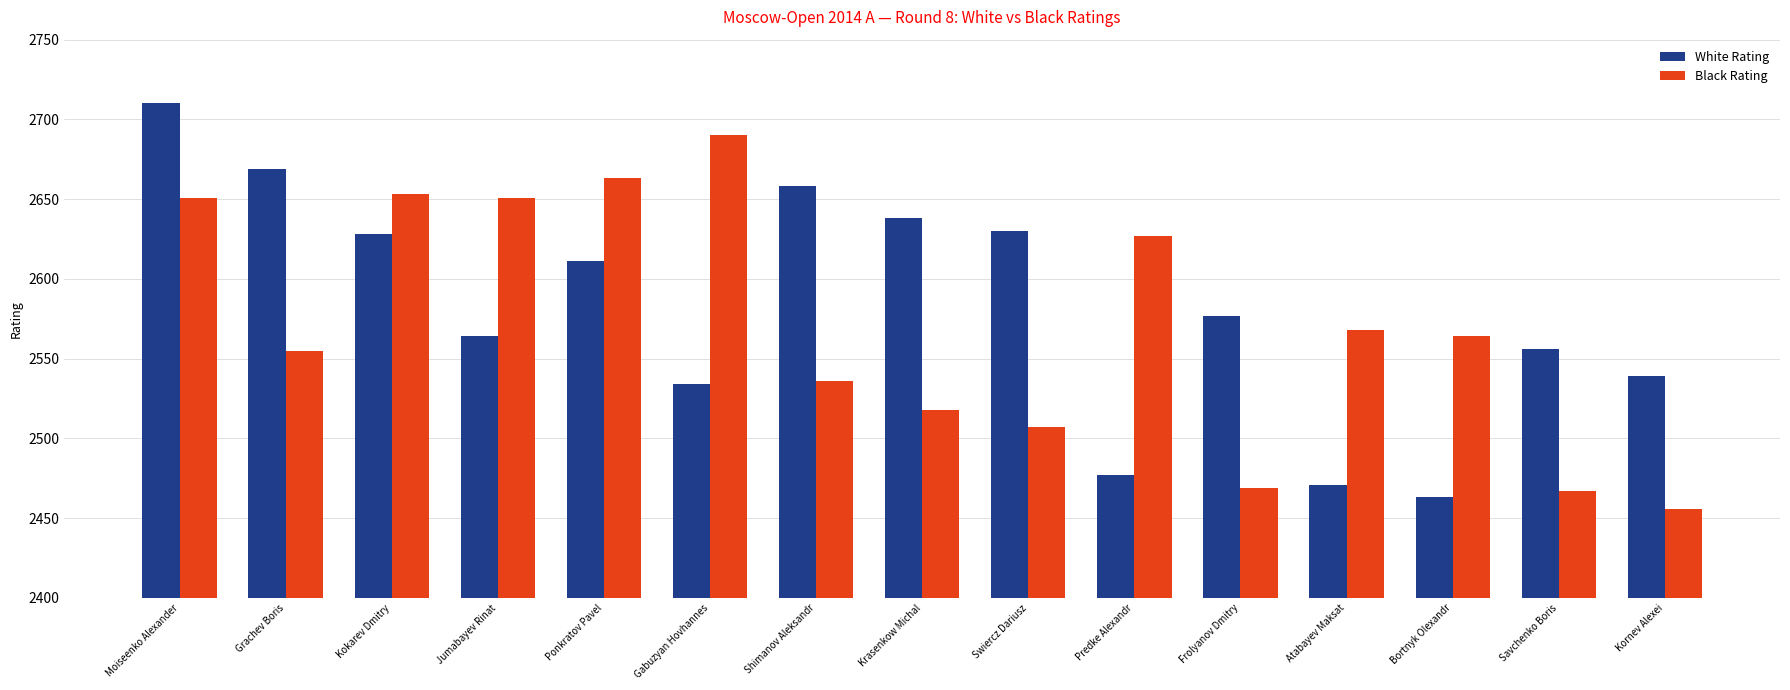

What is the minimum value shown in the chart?

2456